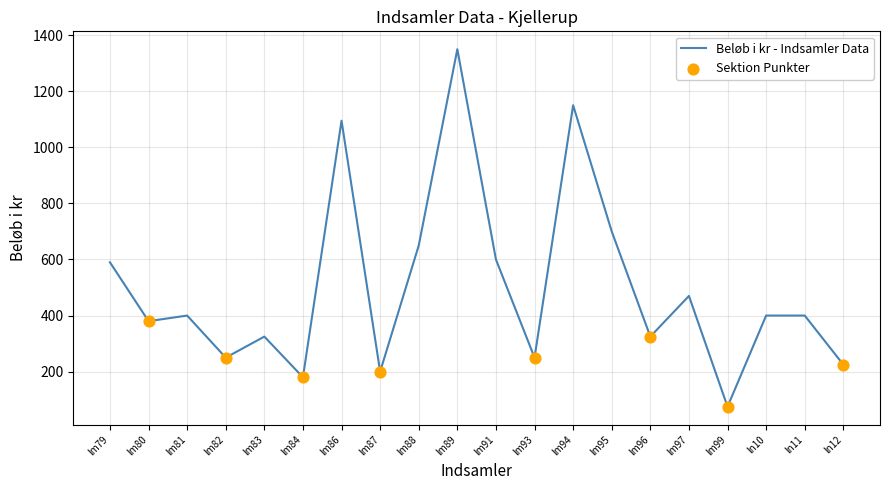

Approximately how many times larger is the value at lm96 compared to lm97?

0.7